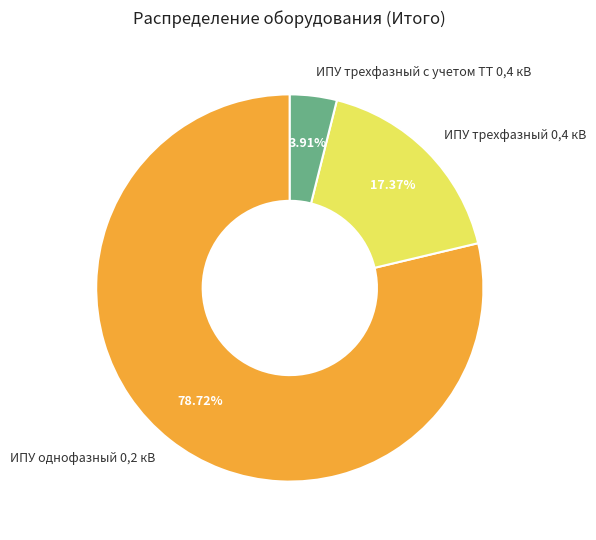

Is there a majority slice in this chart?

Yes